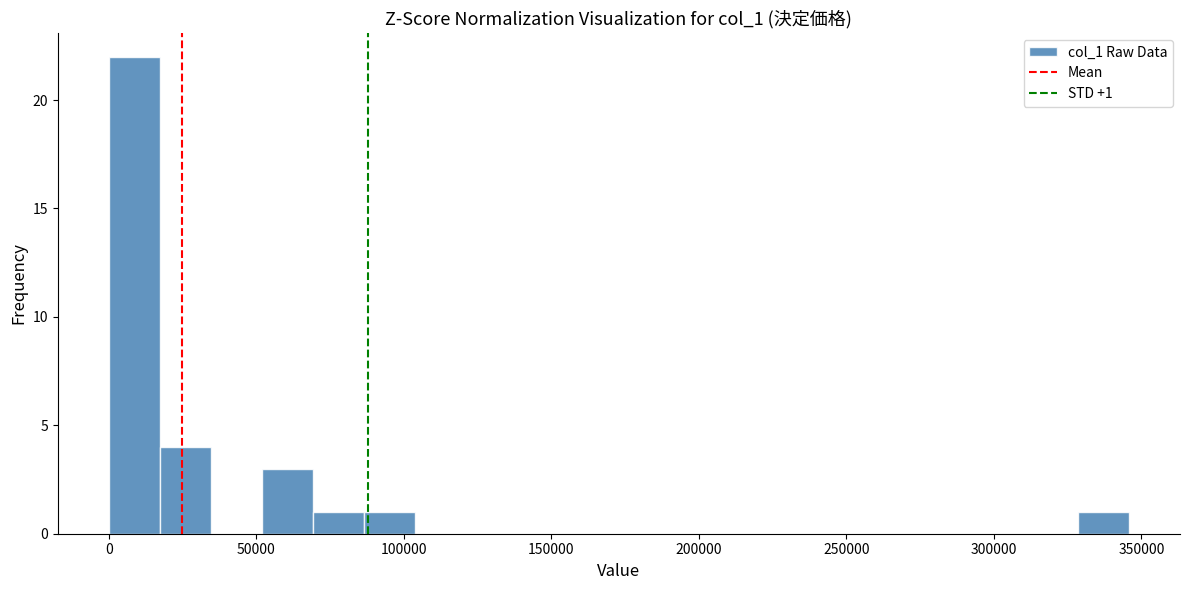

Read against the x-axis, roughly where is the centre of the tallest bar?

10000